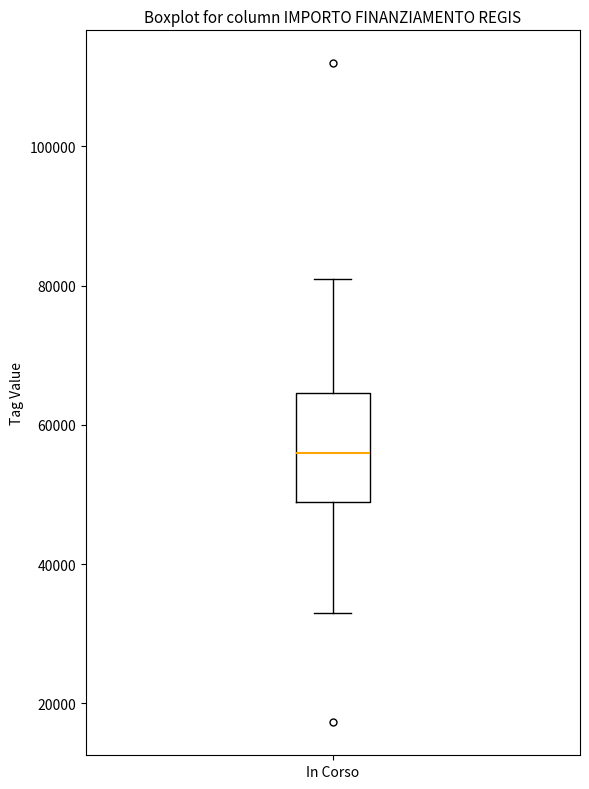

Where is the lower edge of the box for In Corso on the y-axis? The values are not printed on the chart, so give them approximately, as read against the axis.

50000